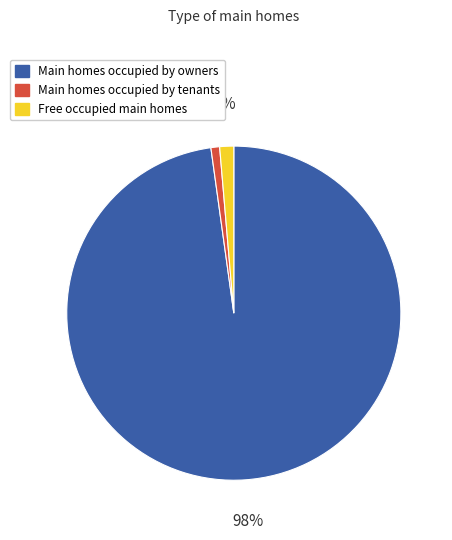

Does any single category account for the majority?

Yes